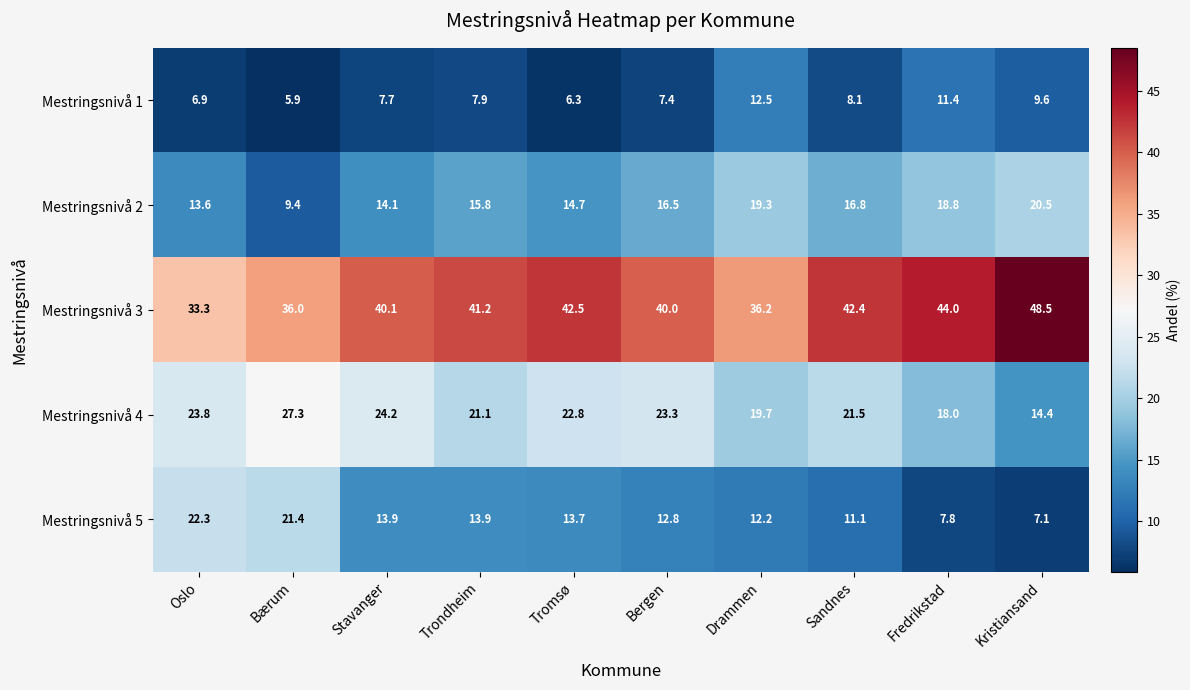

Where does the Mestringsnivå 2 series first go above 16?

Bergen